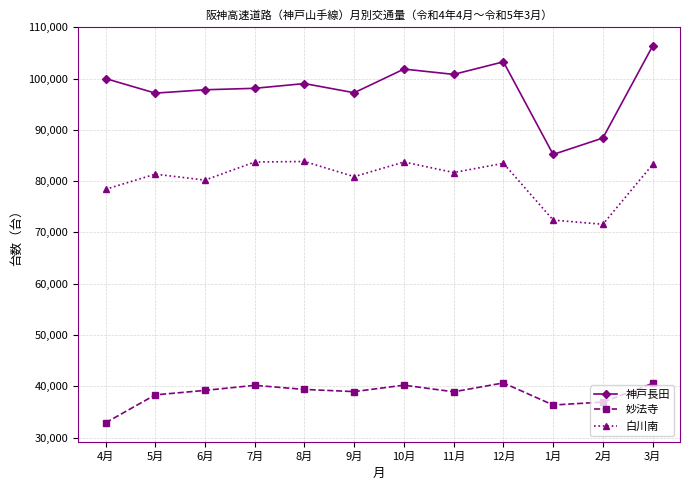

Which series has the widest spread of values?

神戸長田